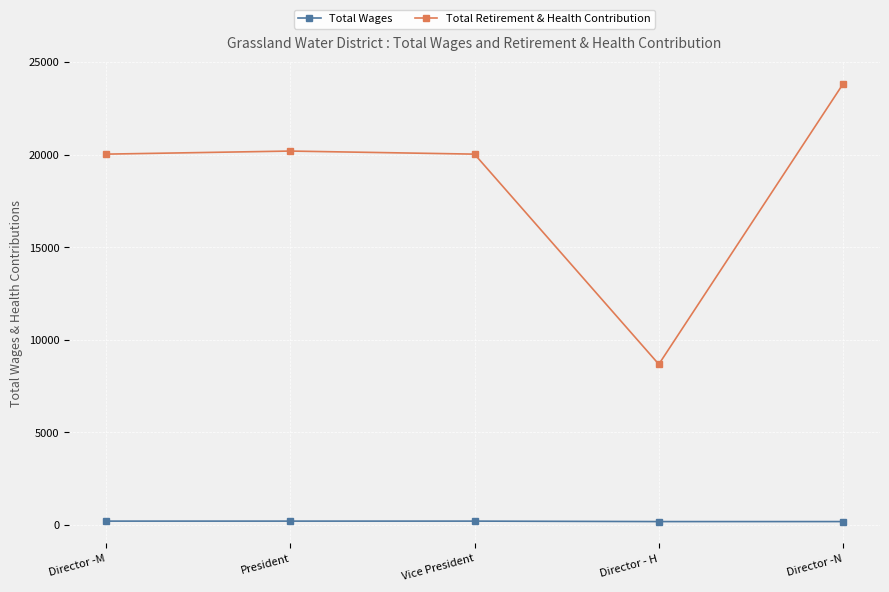

What is the greatest value displayed?

23826